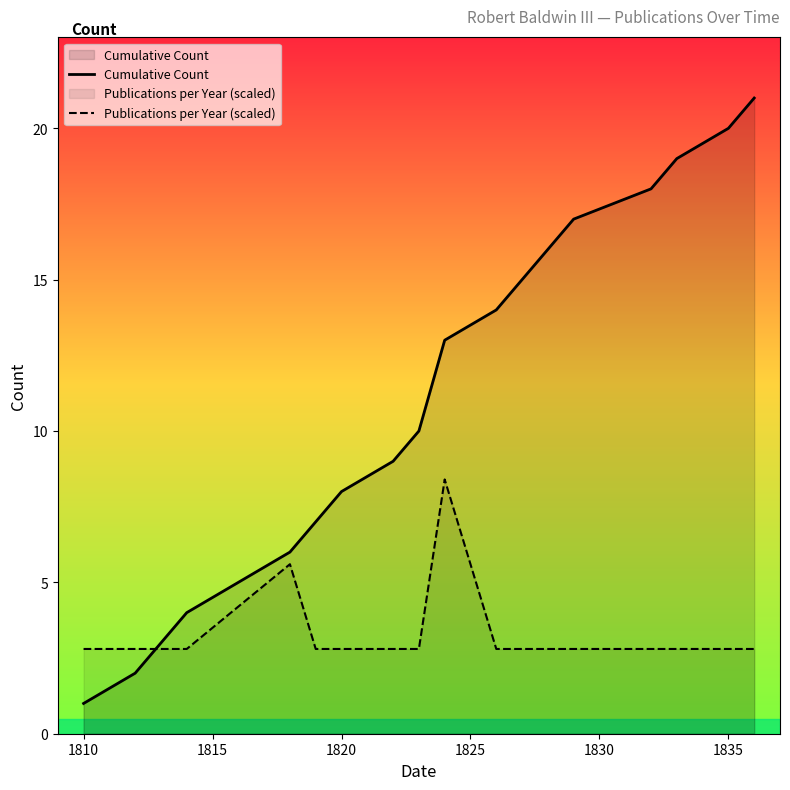

The Cumulative Count series shows 8.0 at 1820. True or false?

True